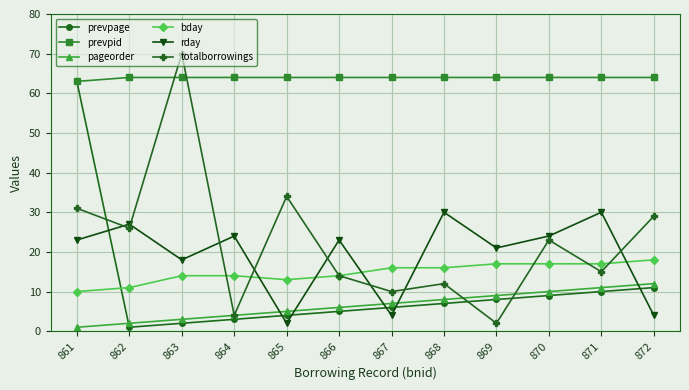

What are all the series names shown in the legend?

prevpage, prevpid, pageorder, bday, rday, totalborrowings